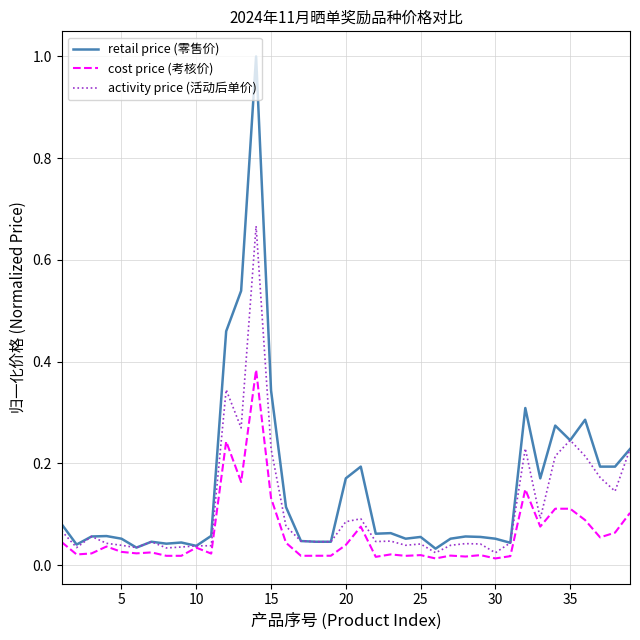

What is the greatest value displayed?

1.0